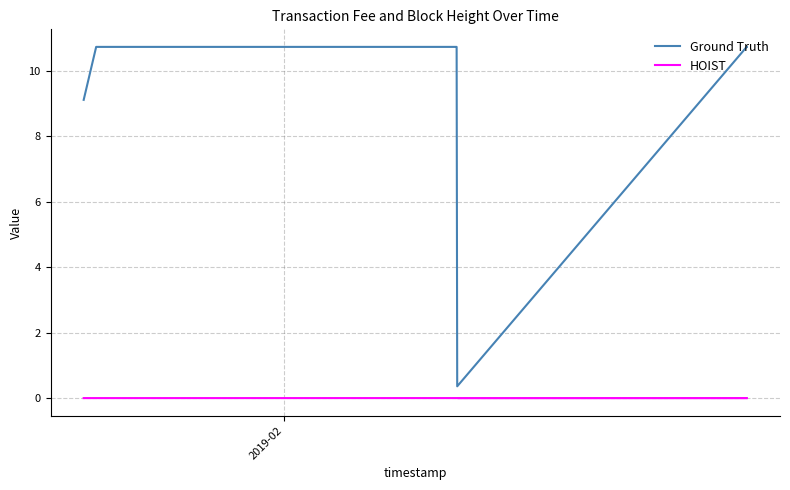

Which series has the largest total across all categories?

Ground Truth